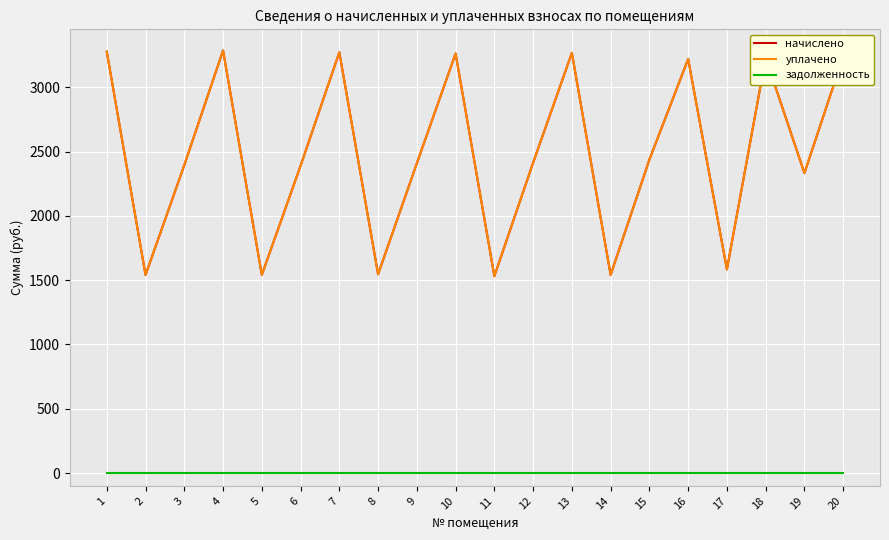

Is this an area chart (filled region under the line)?

No